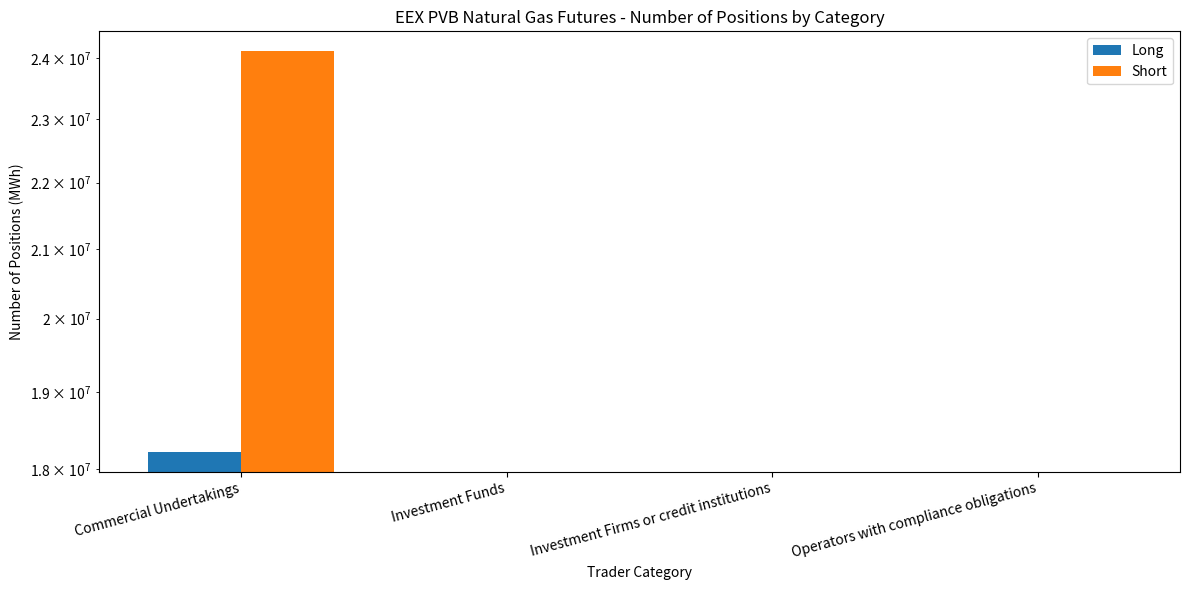

The value of Long at Operators with compliance obligations is 0. True or false?

True